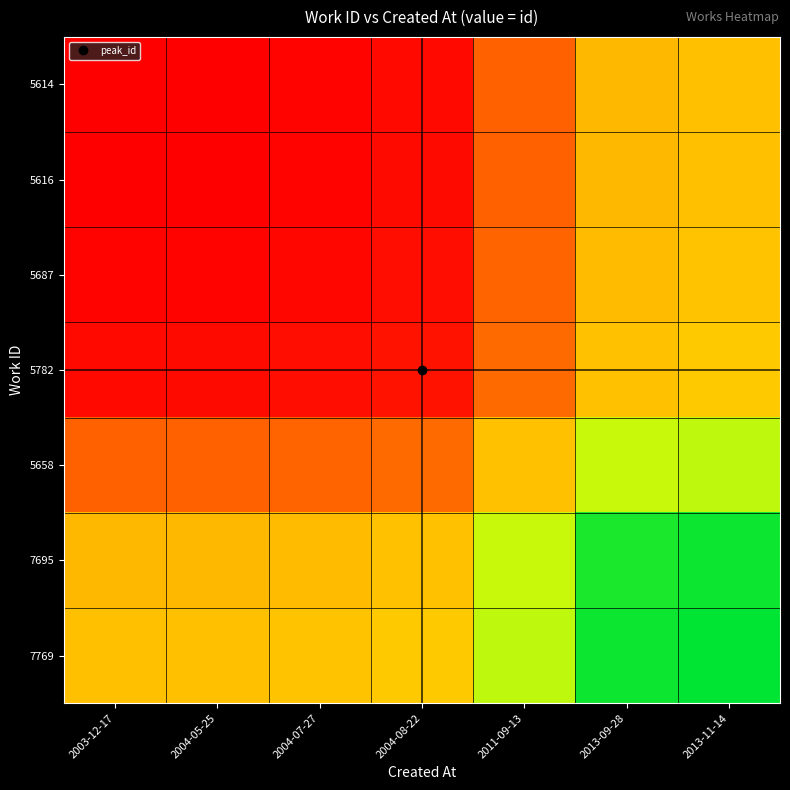

List the series in order of their peak value, lowest first.

5614, 5616, 5687, 5782, 5658, 7695, 7769